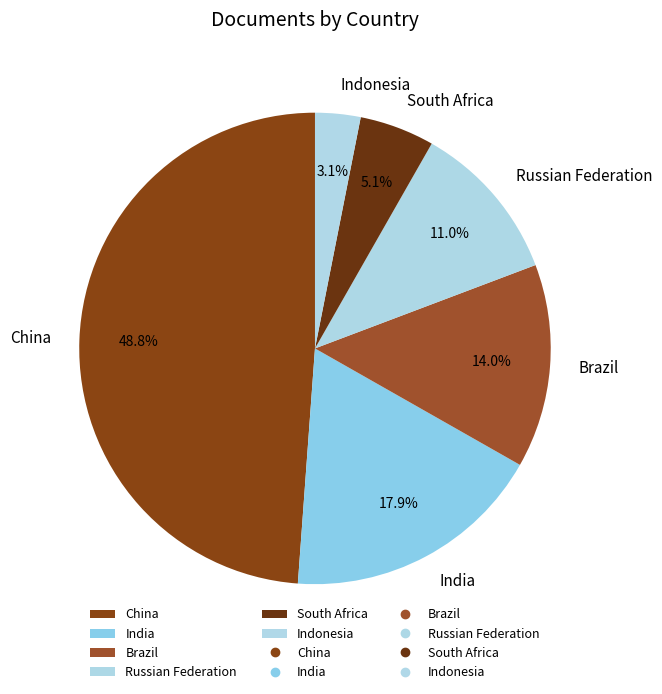

Rank the categories by value from highest to lowest.

China, India, Brazil, Russian Federation, South Africa, Indonesia